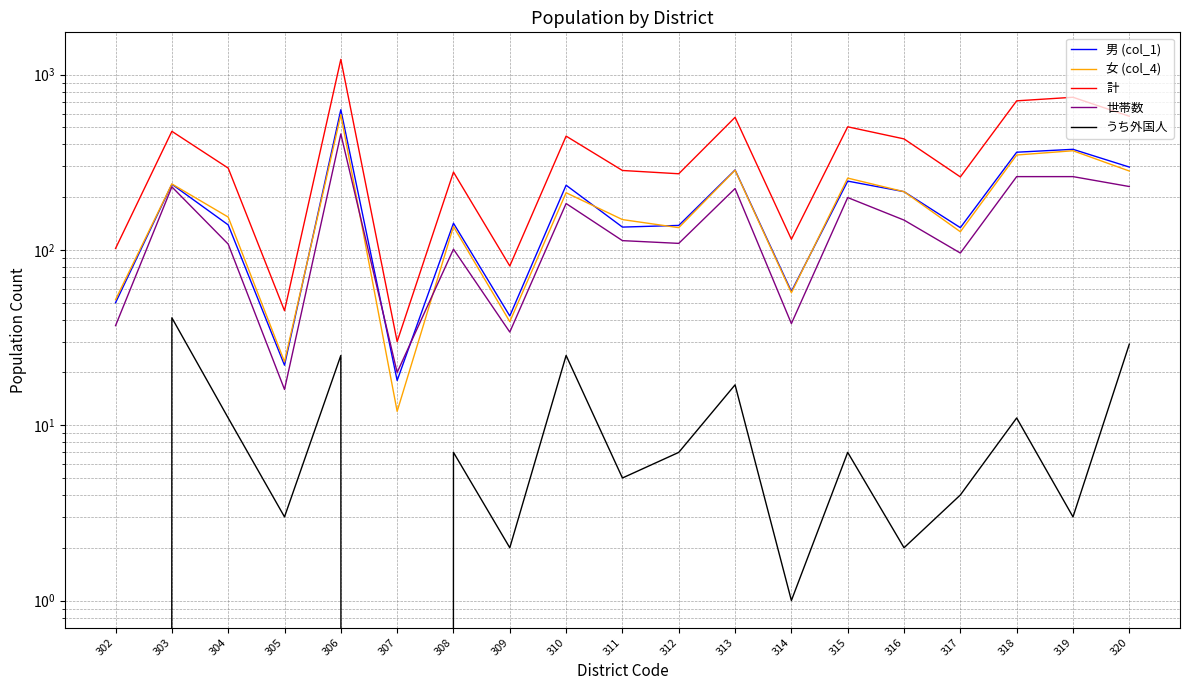

What is the sum of the 世帯数 values at 315 and 320?

429